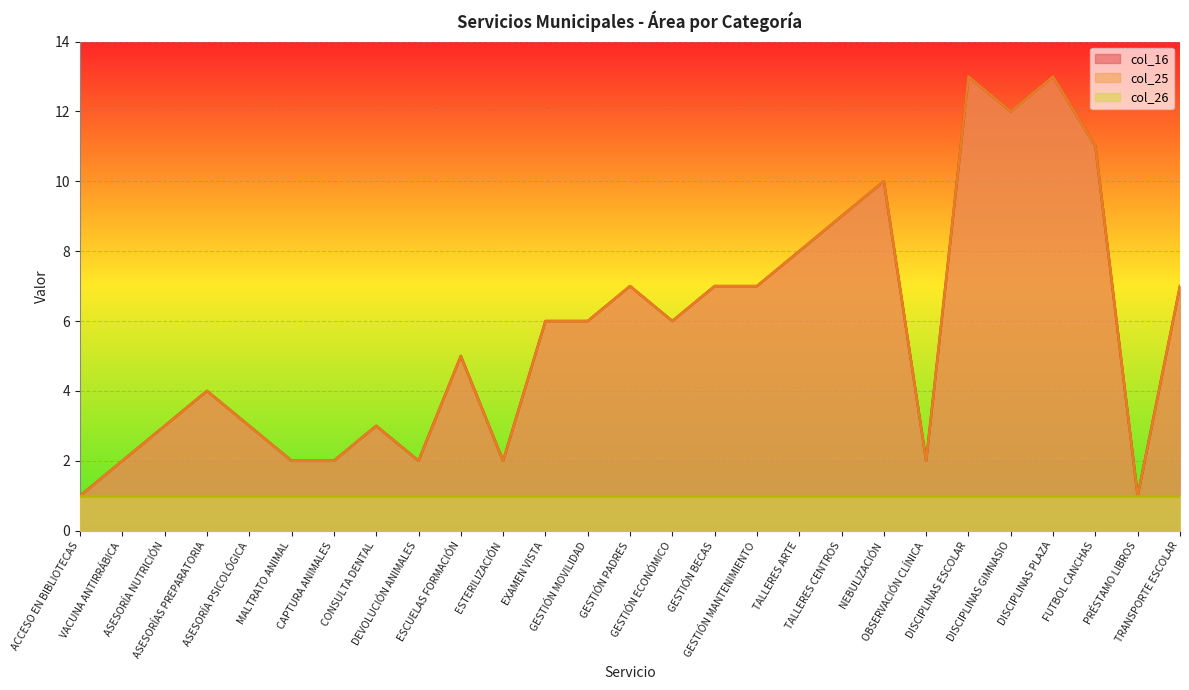

Which series has the widest spread of values?

col_16